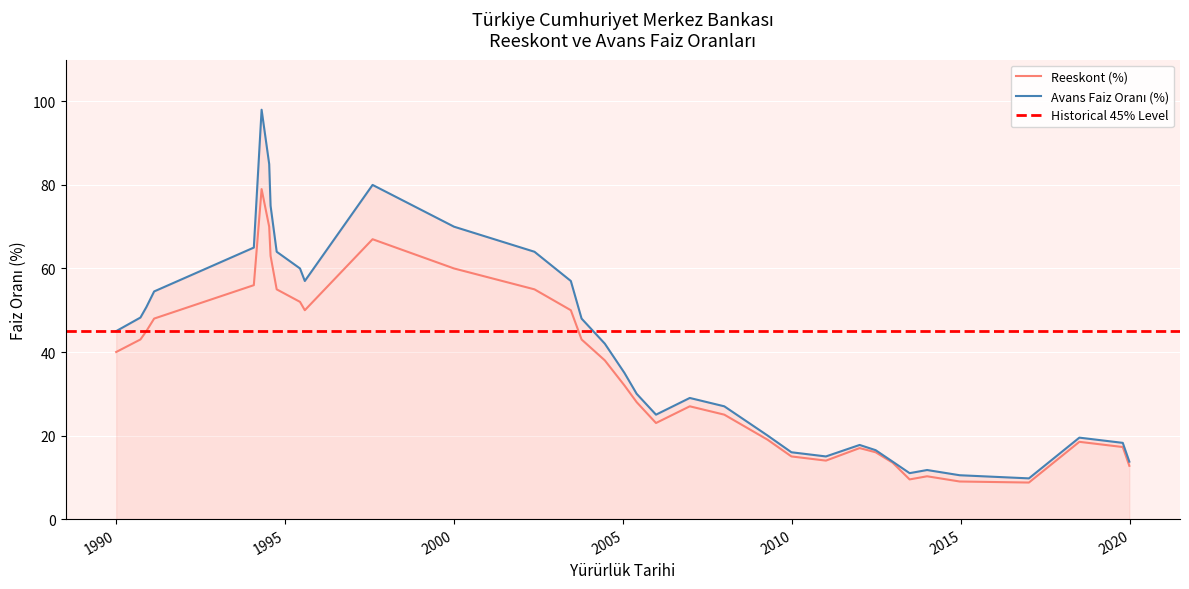

What is the lowest value of the Reeskont (%) series?

8.8